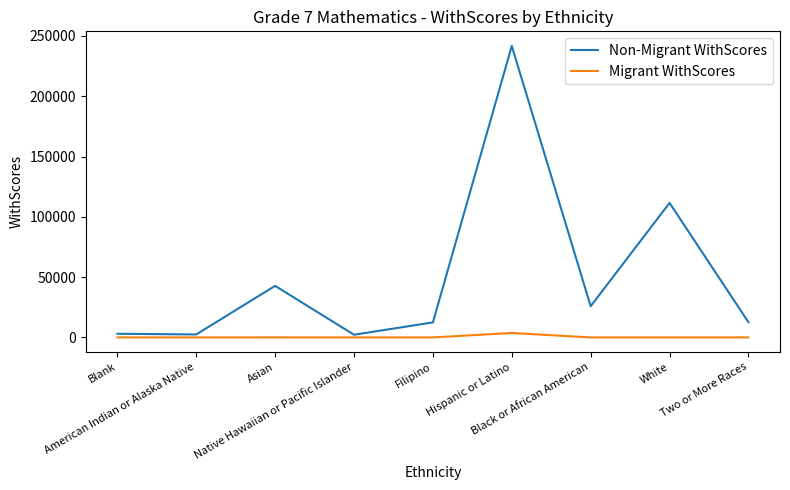

Between Native Hawaiian or Pacific Islander and Hispanic or Latino, which series saw the biggest shift?

Non-Migrant WithScores